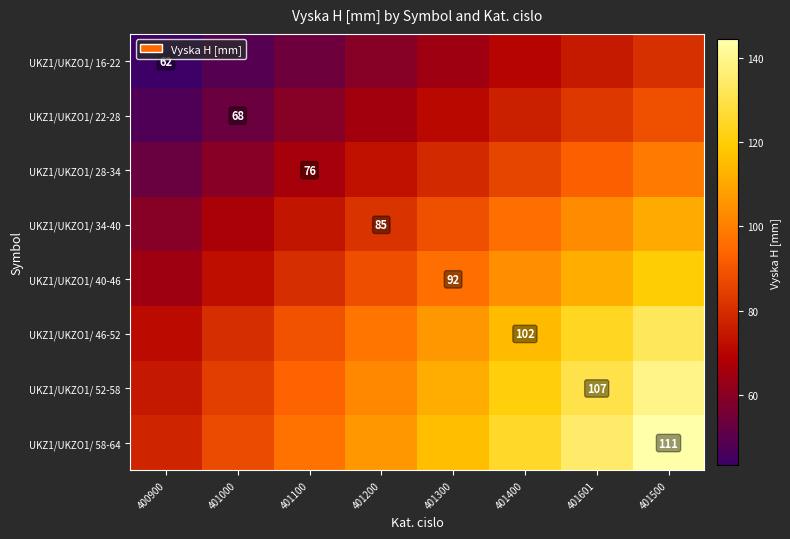

List the labels in order of UKZ1/UKZO1/ 46-52 value, largest first.

401500, 401601, 401400, 401300, 401200, 401100, 401000, 400900